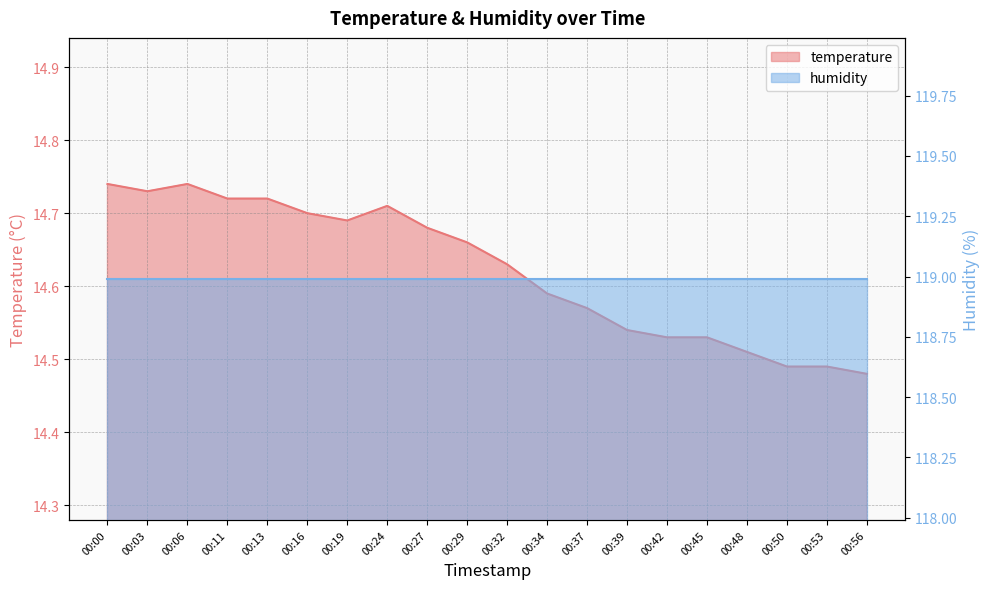

Which category has the lowest value across all series?

00:56